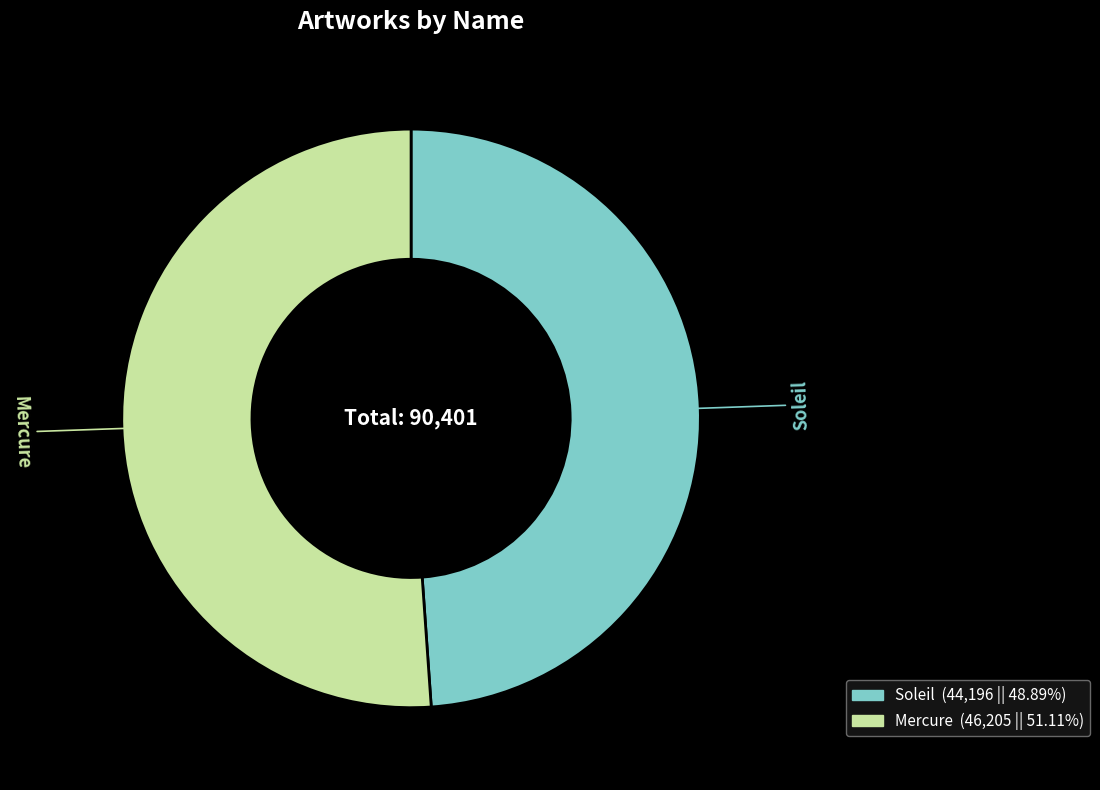

What is the smallest slice in the pie chart?

Soleil